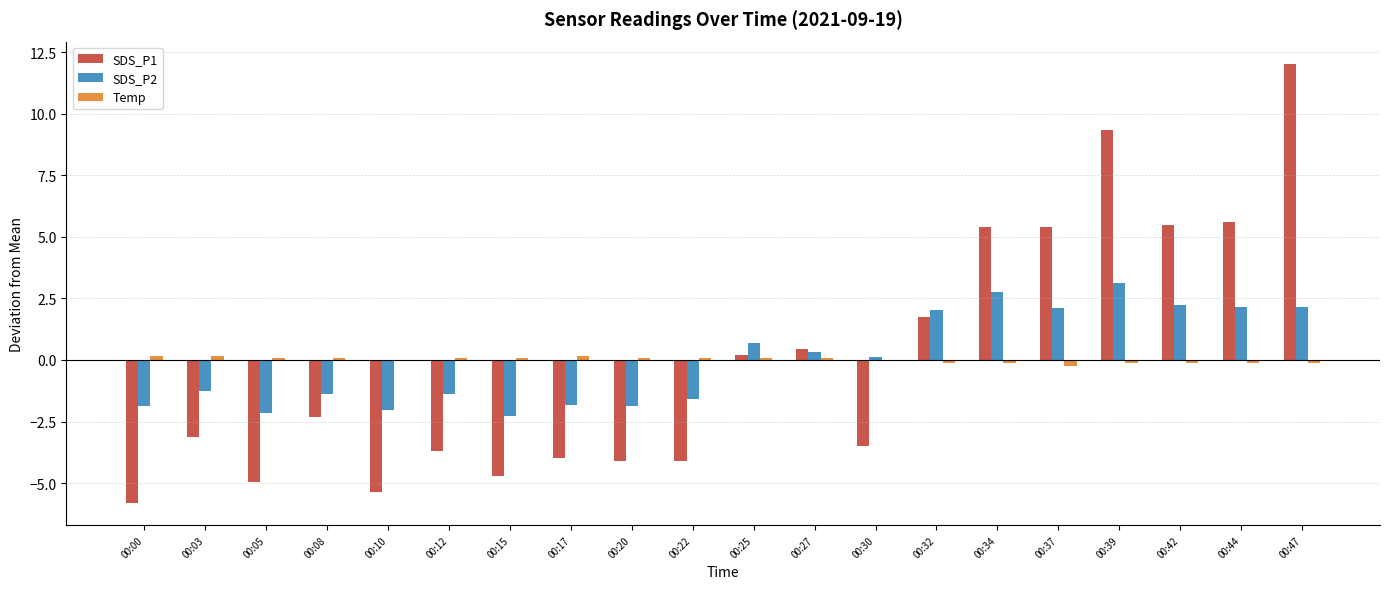

The value of SDS_P2 at 00:08 is -1.4. True or false?

True